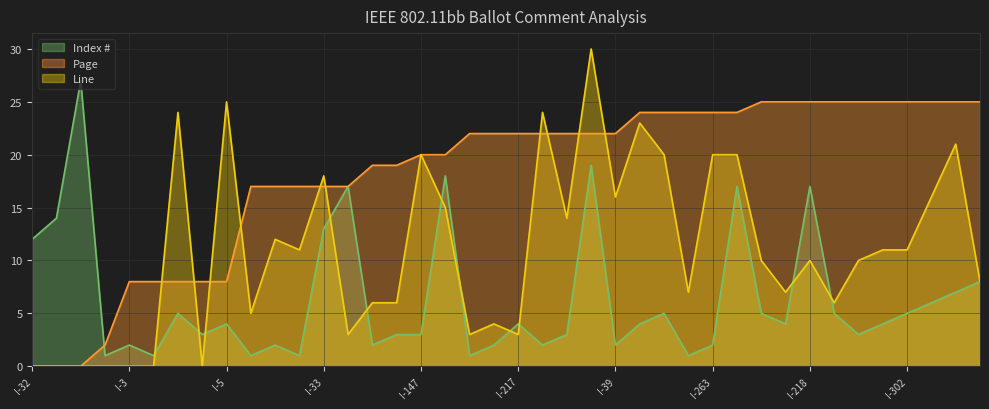

How many lines are shown in the chart?

3